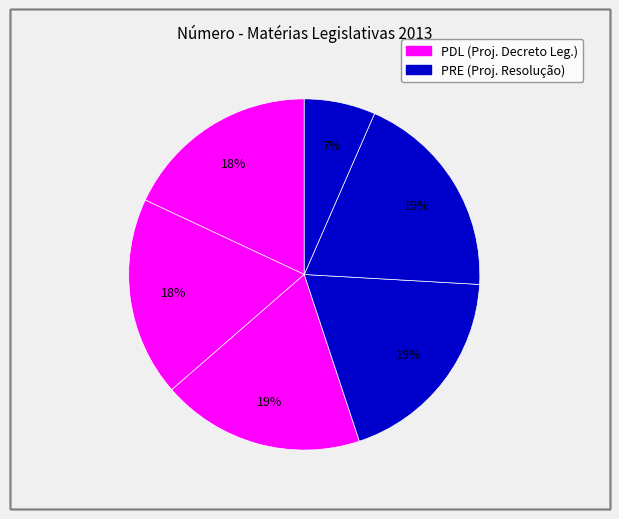

Is there a majority slice in this chart?

No